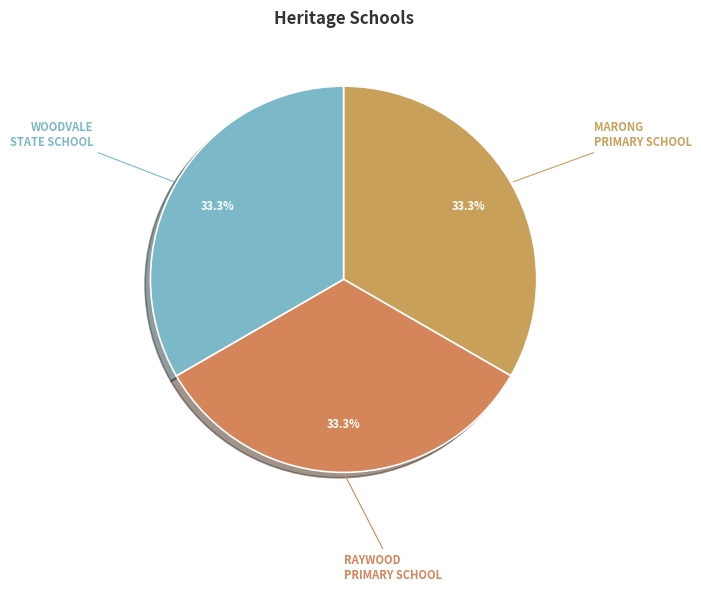

Is the sum of RAYWOOD PRIMARY SCHOOL and WOODVALE STATE SCHOOL greater than half?

Yes